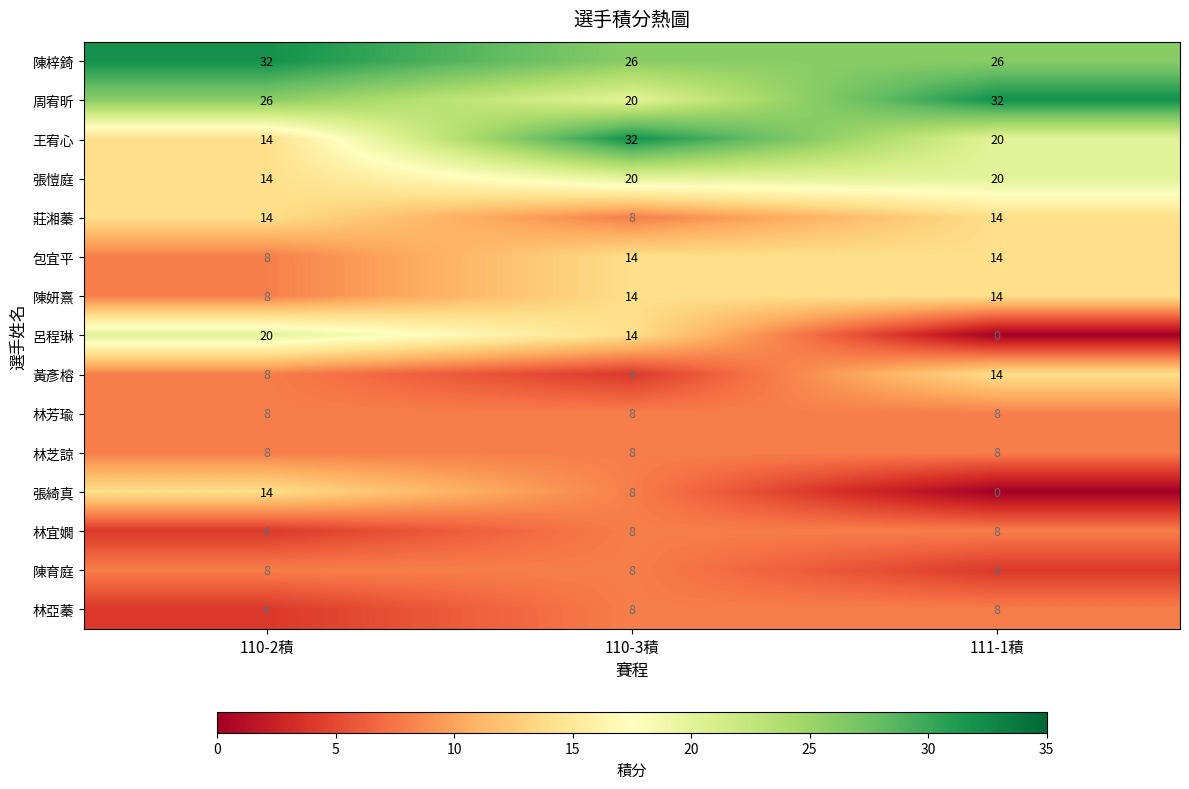

The 周宥昕 series shows 20 at 110-3積. True or false?

True